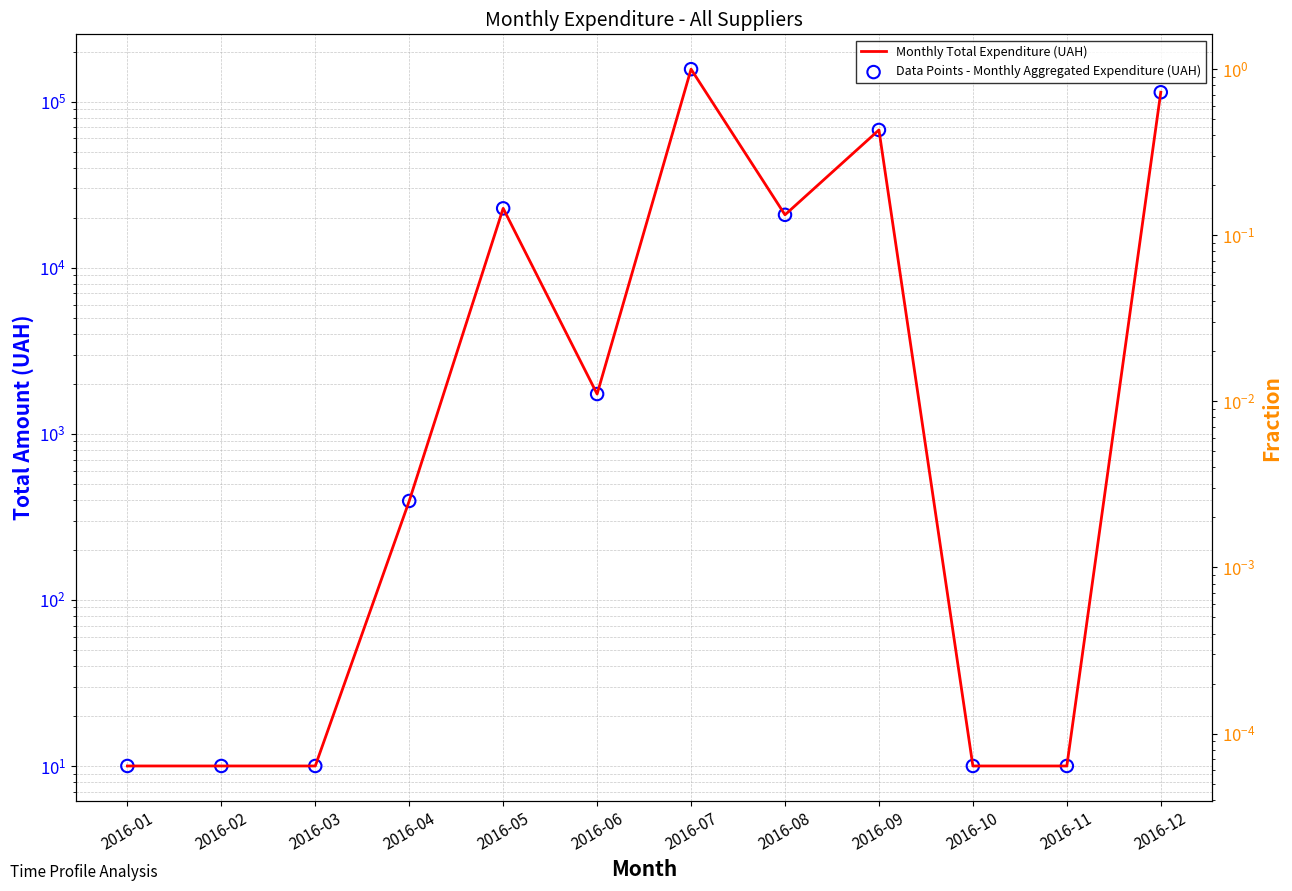

Is the value of Monthly Total Expenditure (UAH) at 2016-03 greater than the value of Data Points - Monthly Aggregated Expenditure (UAH) at 2016-11?

No